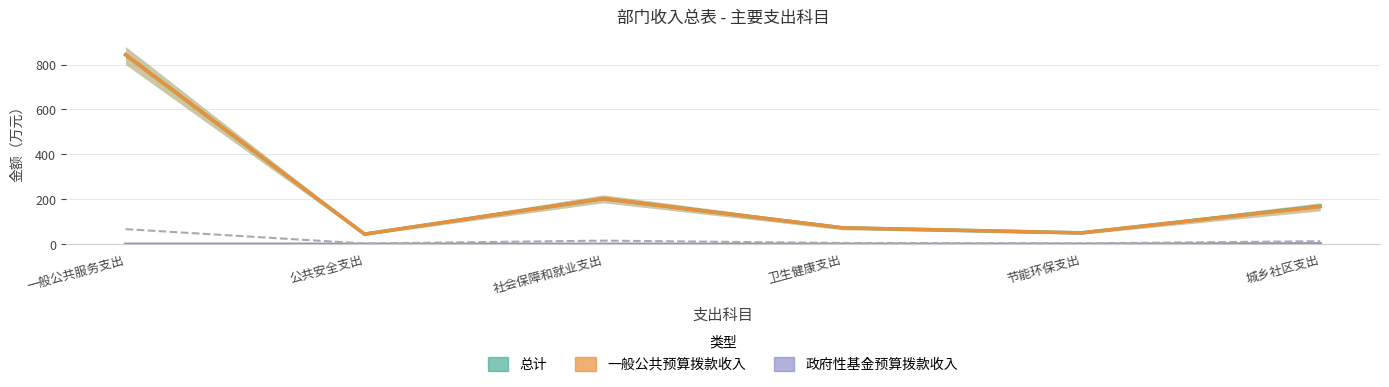

List the labels in order of 一般公共预算拨款收入 value, largest first.

一般公共服务支出, 社会保障和就业支出, 城乡社区支出, 卫生健康支出, 节能环保支出, 公共安全支出